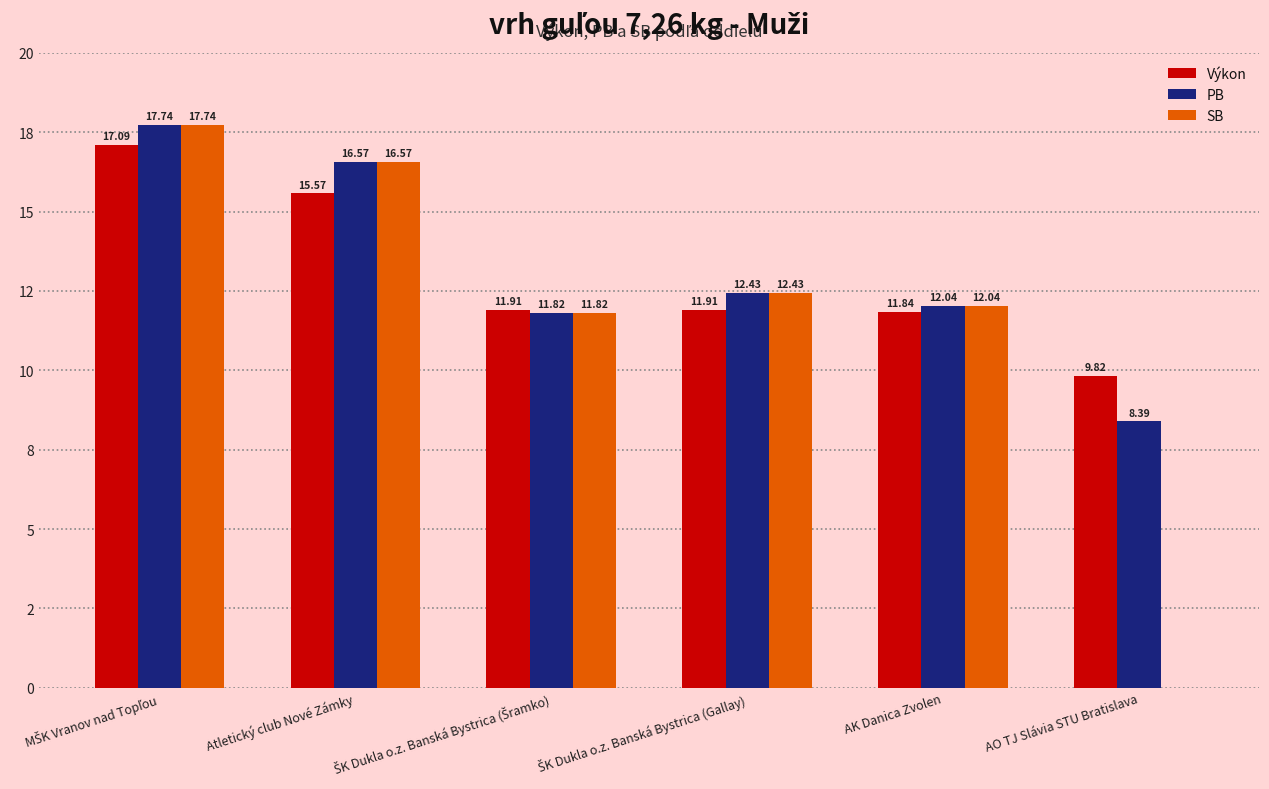

What are all the series names shown in the legend?

Výkon, PB, SB